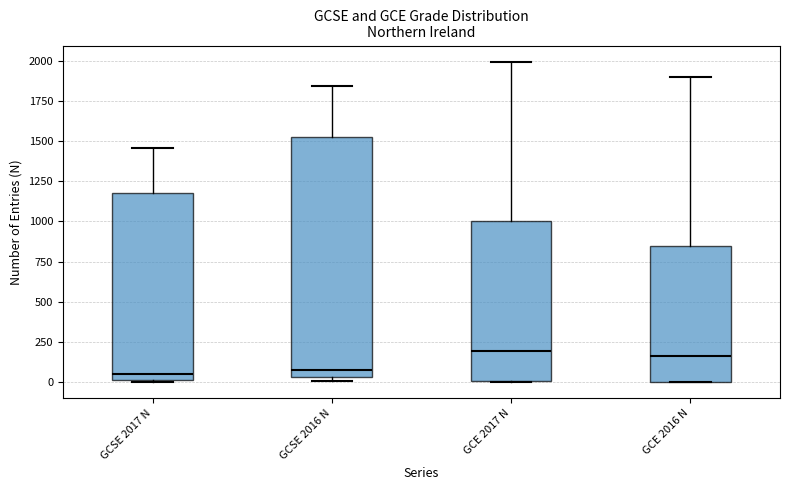

Reading left to right, read every box against the y-axis: the position of its median line, the range the box covers, and the ends of its whiskers. The values are not printed on the chart, so give them approximately, as read against the axis.

GCSE 2017 N: median 50, box 0 to 1200, whiskers 0 to 1450
GCSE 2016 N: median 100, box 50 to 1550, whiskers 0 to 1850
GCE 2017 N: median 200, box 0 to 1000, whiskers 0 to 2000
GCE 2016 N: median 150, box 0 to 850, whiskers 0 to 1900